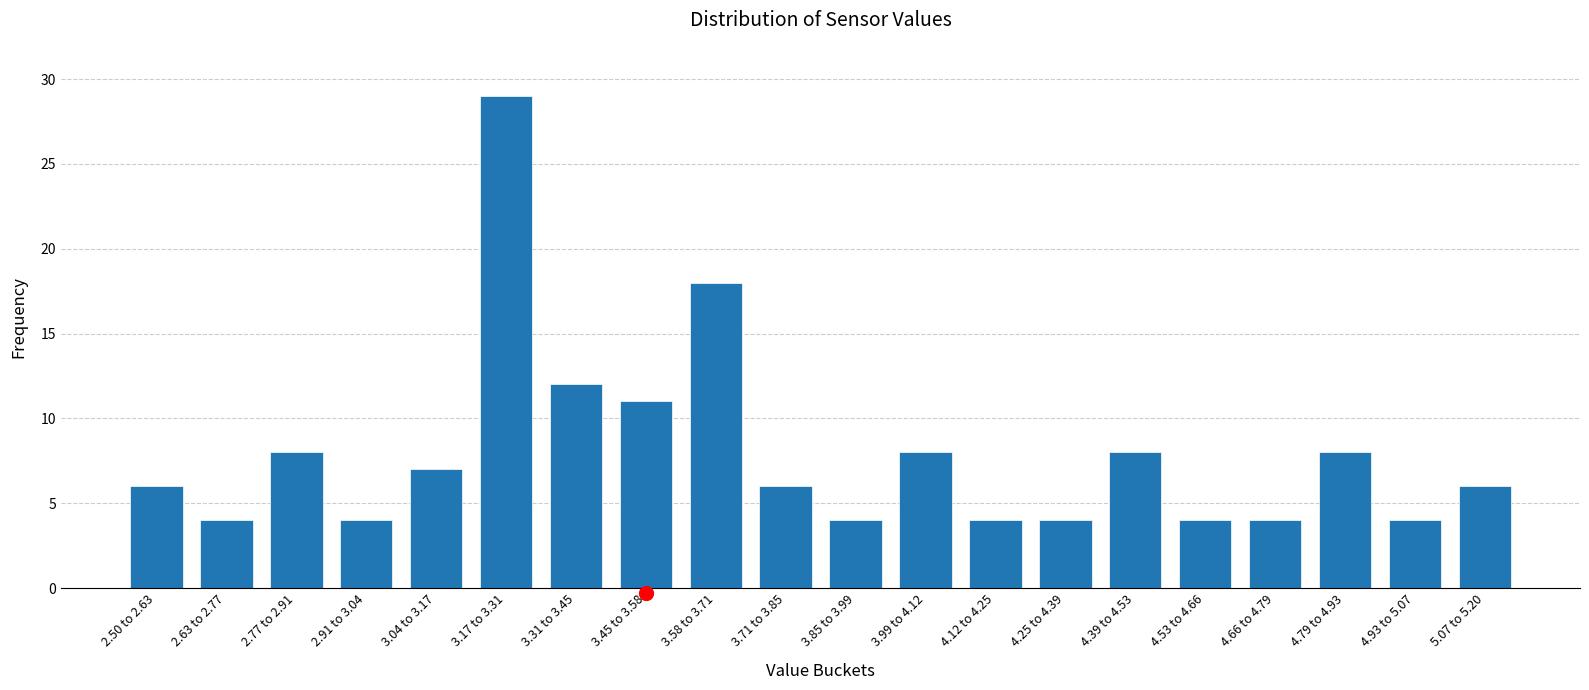

Reading left to right, transcribe all the data shown in this chart.

6	4	8	4	7	29	12	11	18	6	4	8	4	4	8	4	4	8	4	6